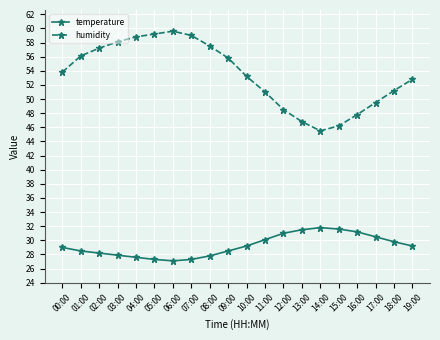

What is the minimum value for humidity?

45.5